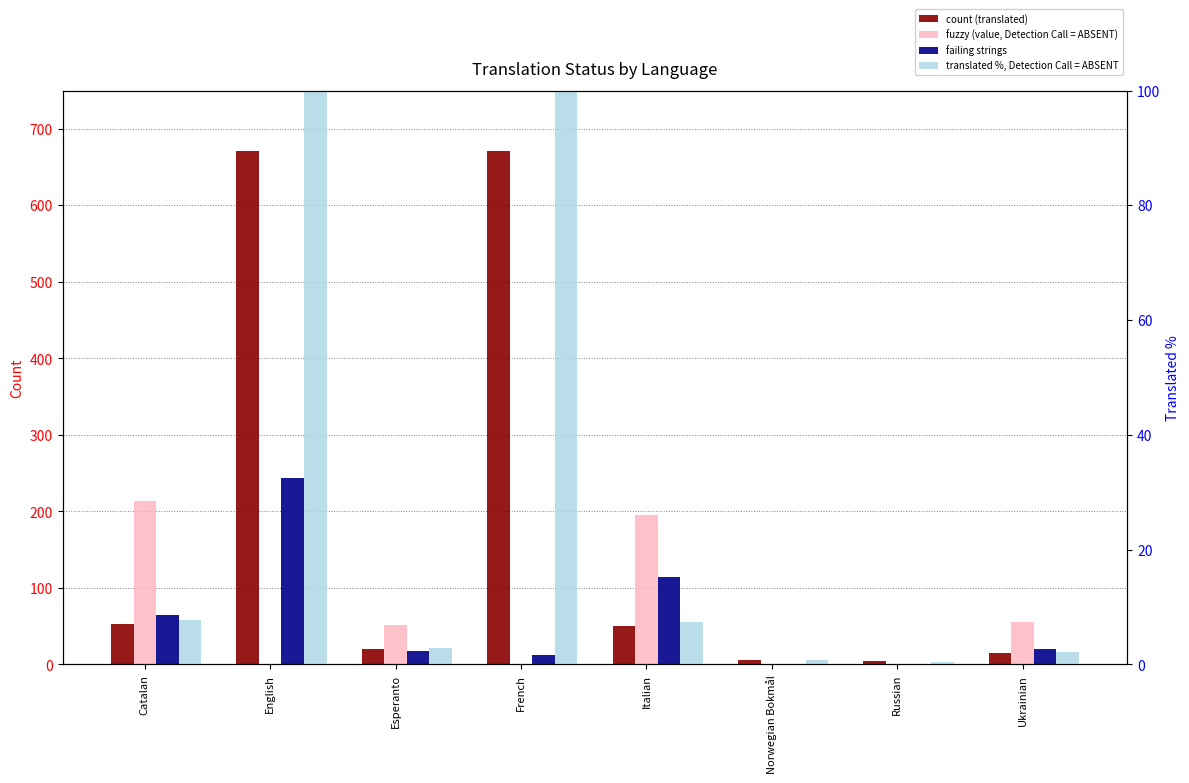

At how many categories does at least one series exceed 390?

2